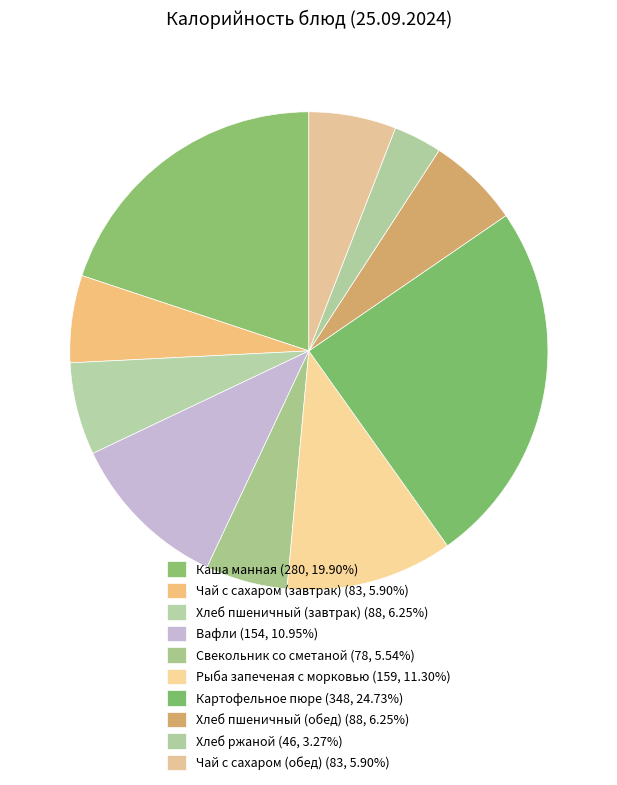

Which slice is the largest?

Картофельное пюре